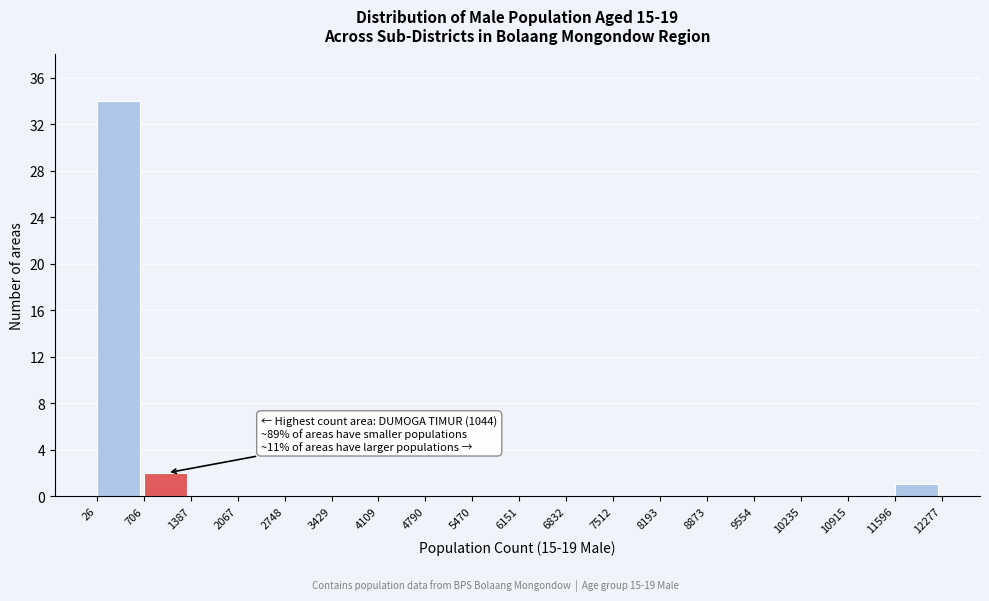

Over which range of the x-axis is the bar tallest?

26 to 706